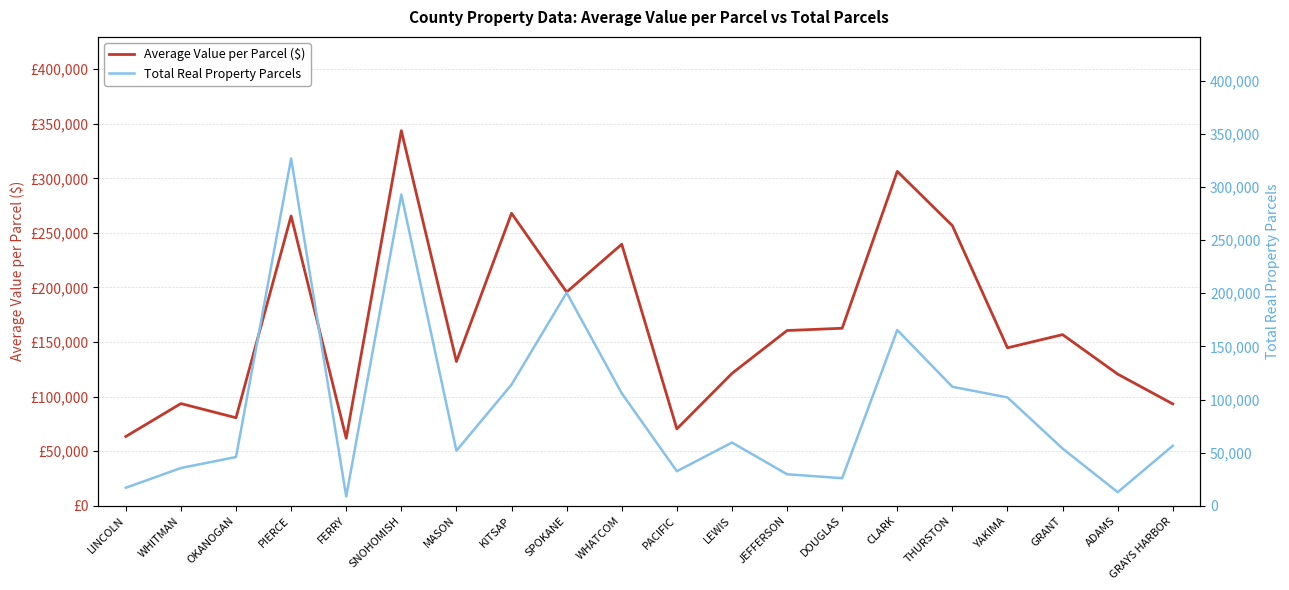

What is the maximum value shown in the chart?

343615.4